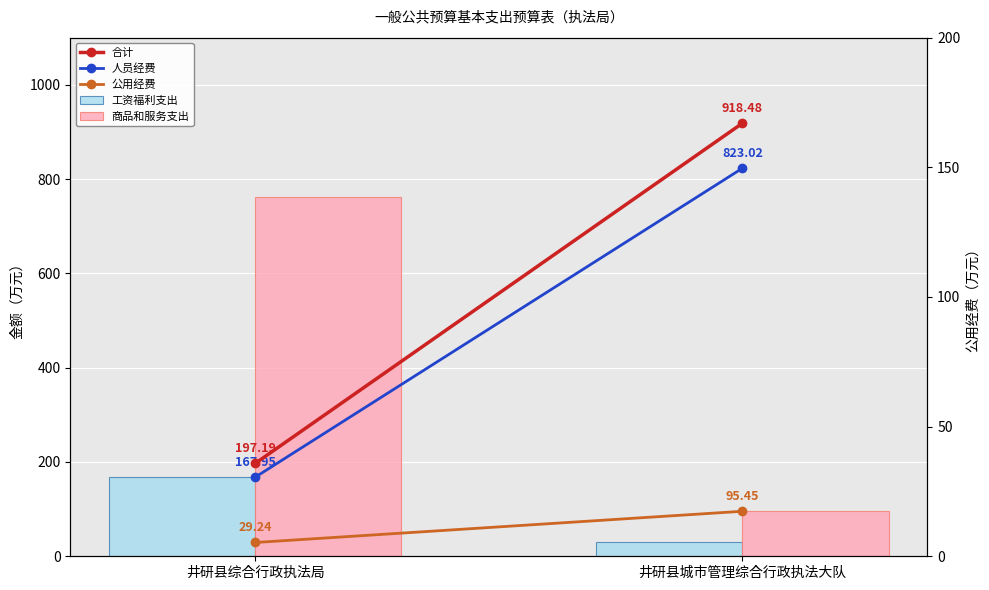

What are all the series names shown in the legend?

合计, 人员经费, 公用经费, 工资福利支出, 商品和服务支出